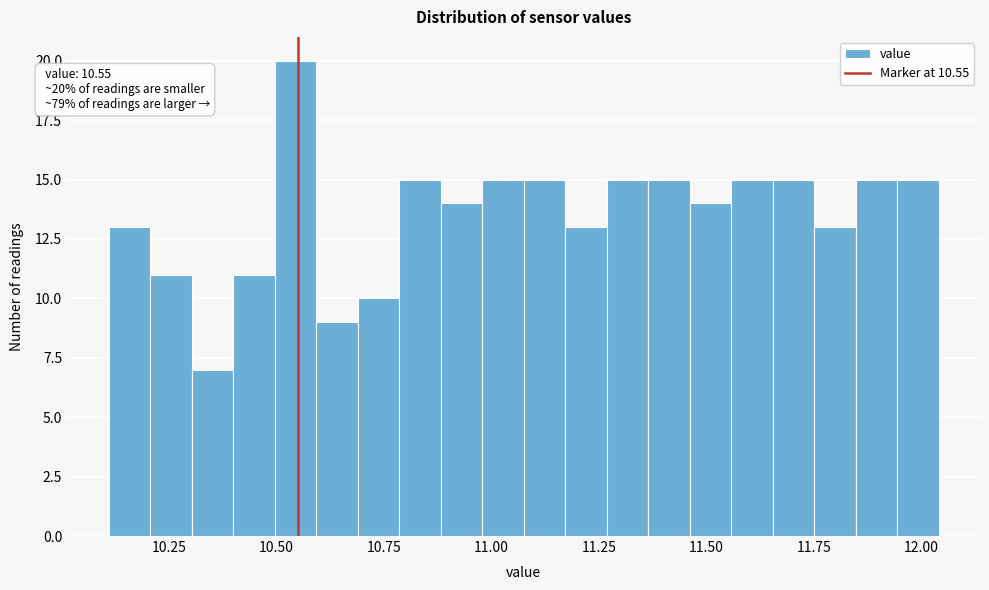

Around what value on the x-axis is the tallest bar? Give the approximate position of its centre, as read against the axis.

10.55